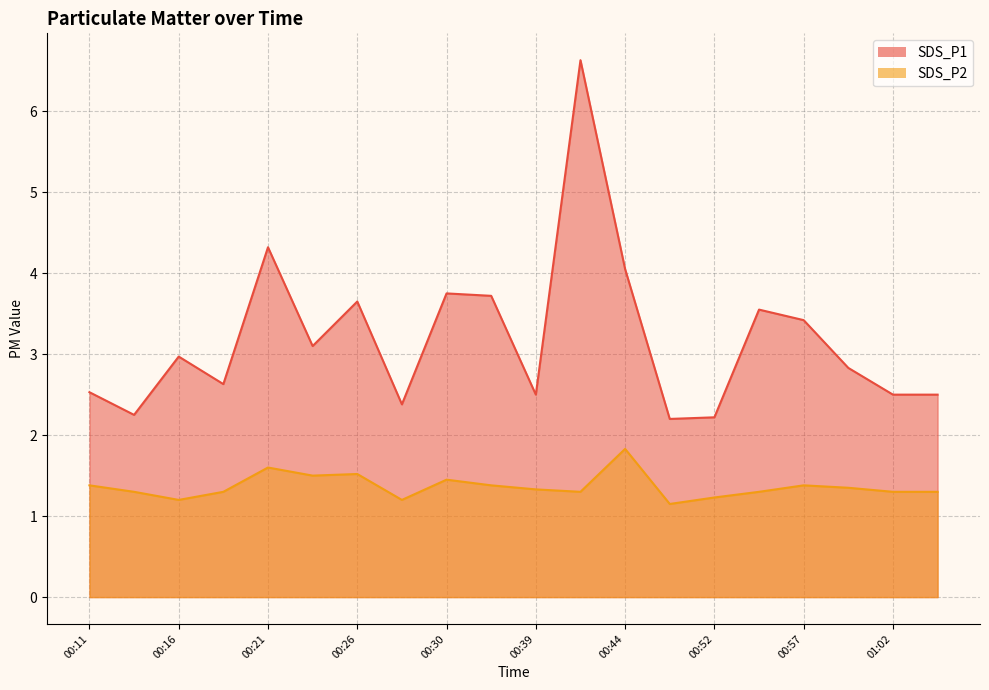

At which category does SDS_P1 reach its first local valley?

00:13